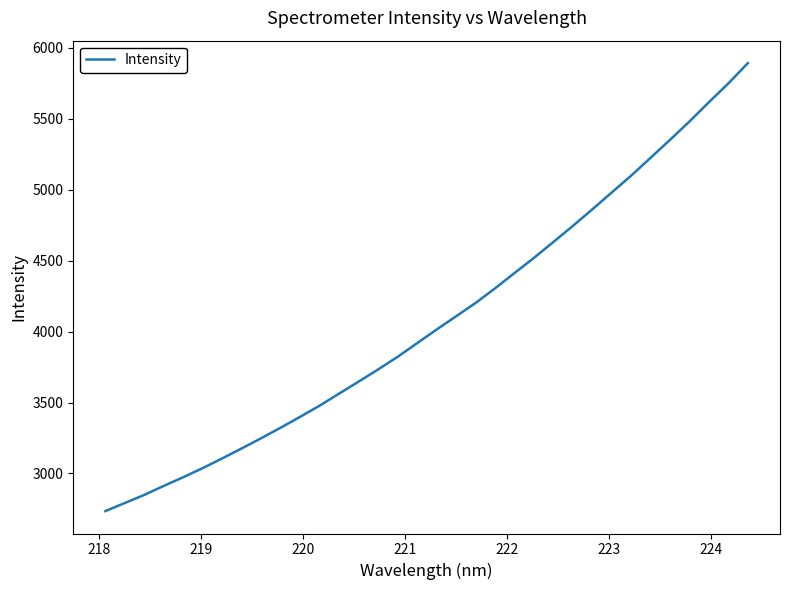

What is the minimum value shown in the chart?

2734.7